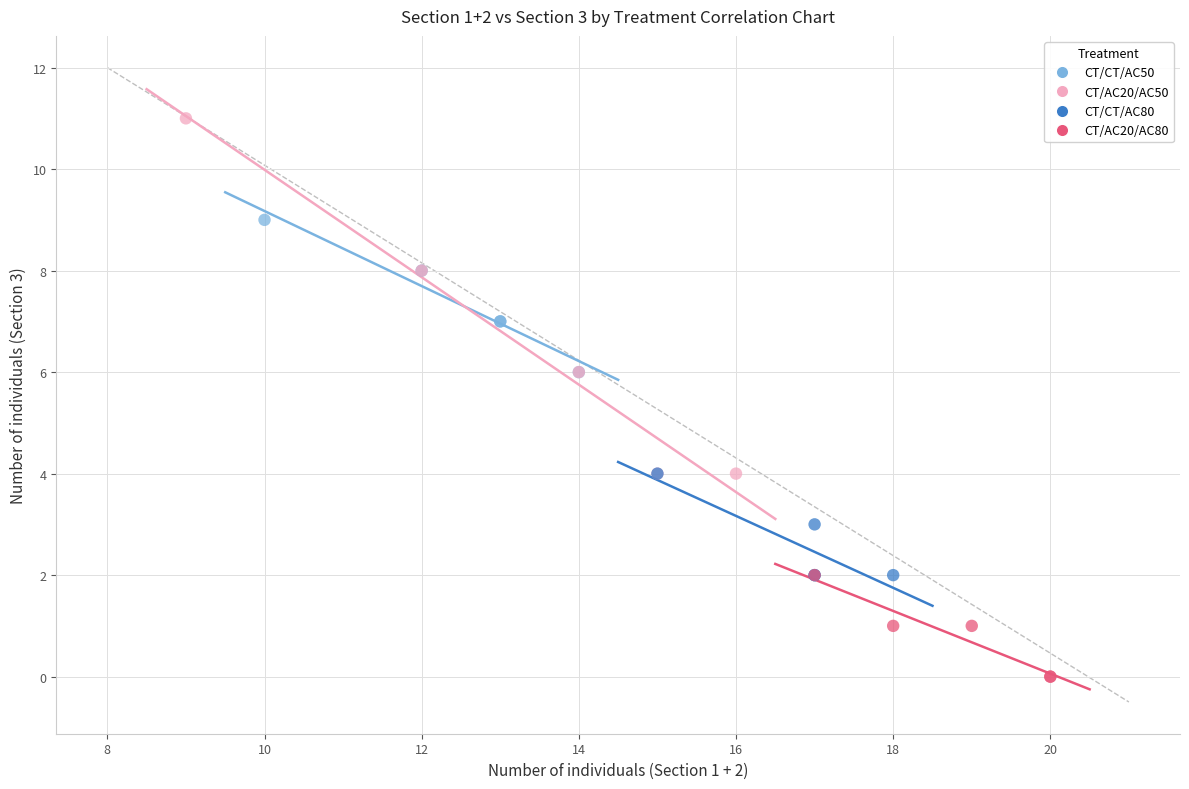

Which series contains the lowest Y value?

CT/AC20/AC80